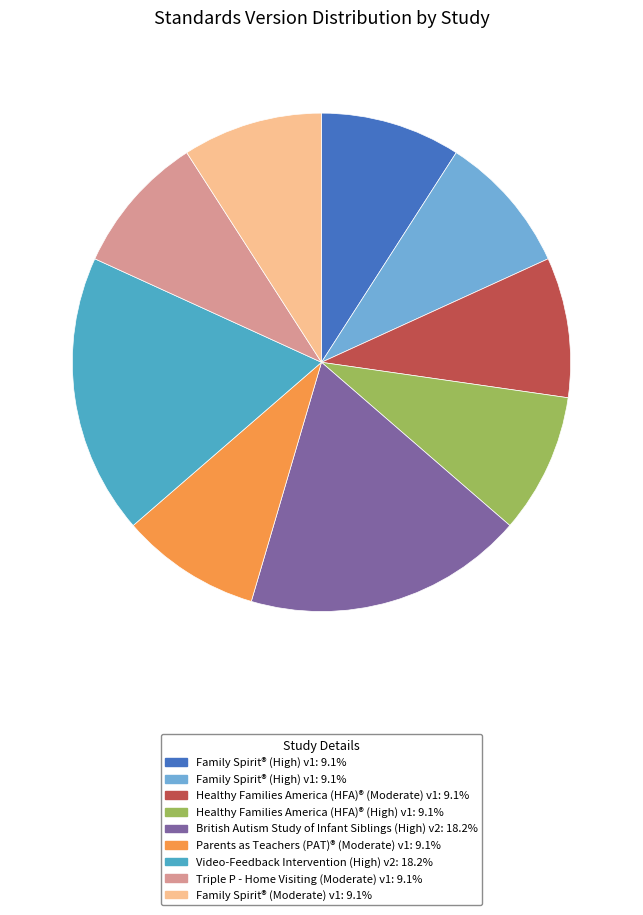

Is there a majority slice in this chart?

No